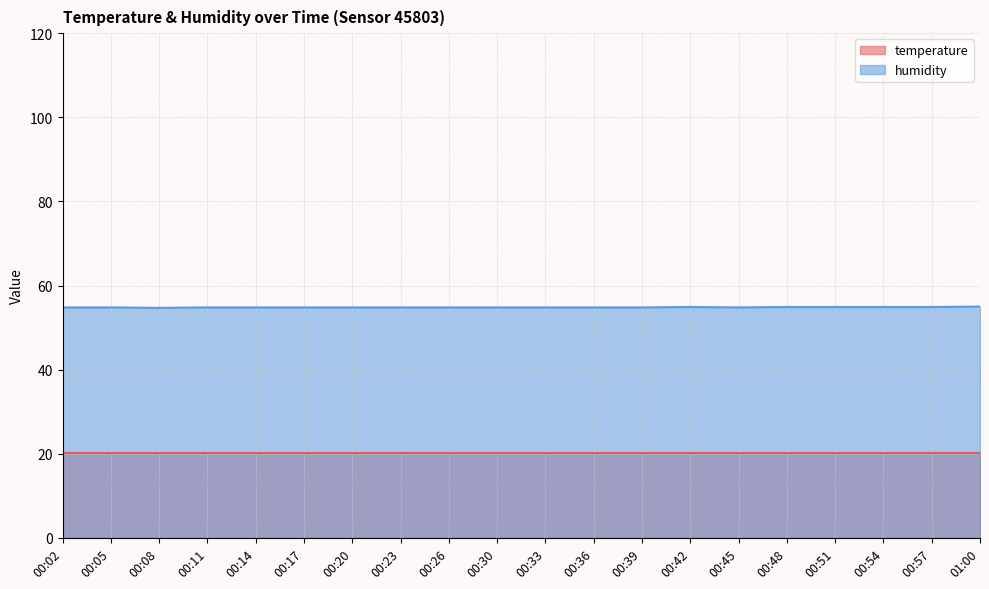

What is the greatest value displayed?

55.0